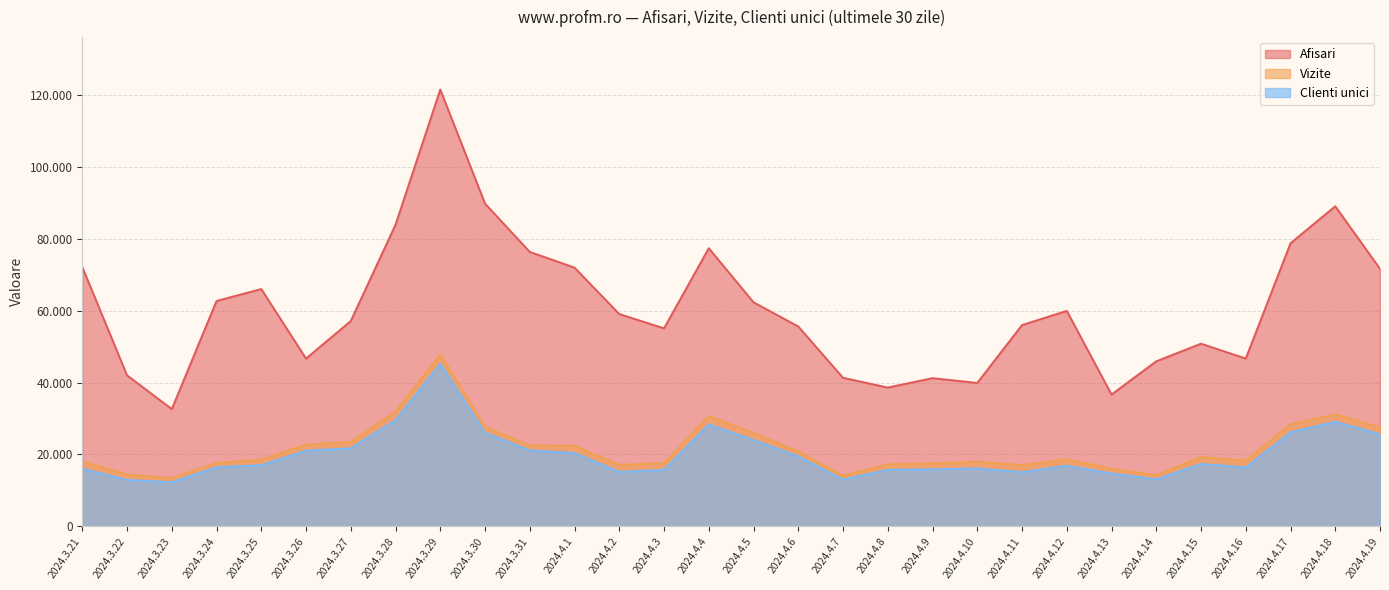

At which category does Vizite reach its first local peak?

2024.3.29